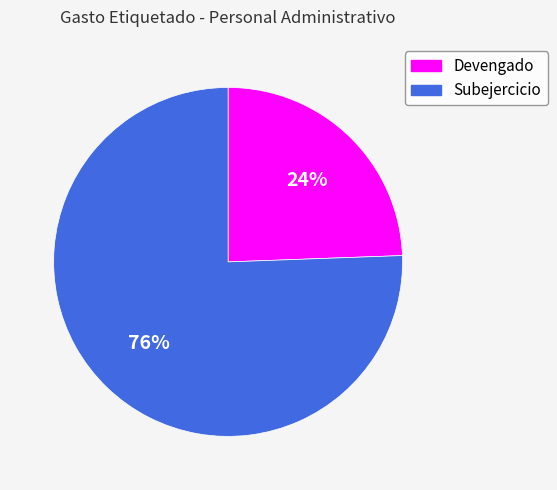

To the nearest percent, what is the average slice percentage?

50%